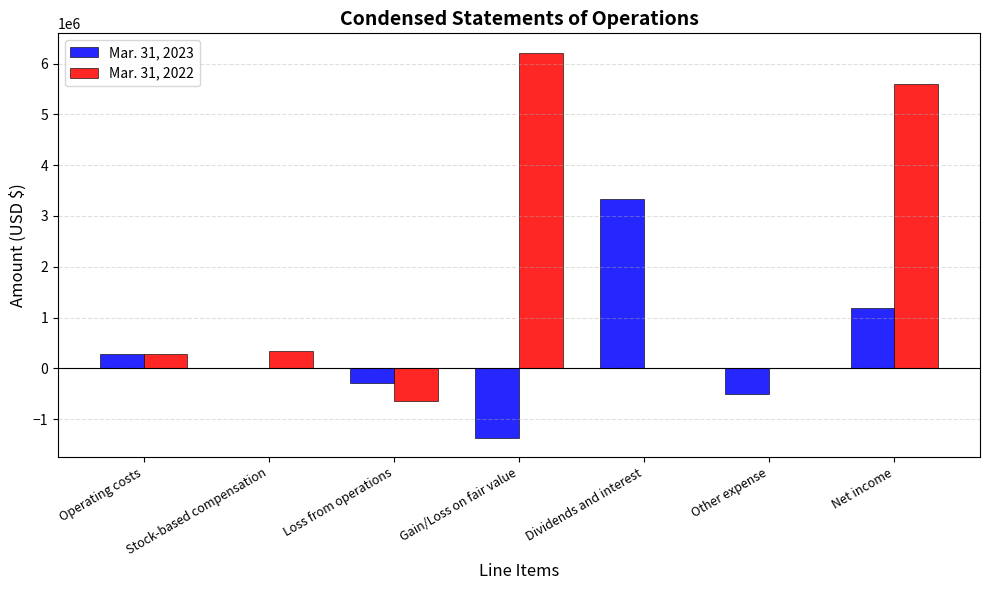

The value of Mar. 31, 2023 at Gain/Loss on fair value is -1364266. True or false?

True